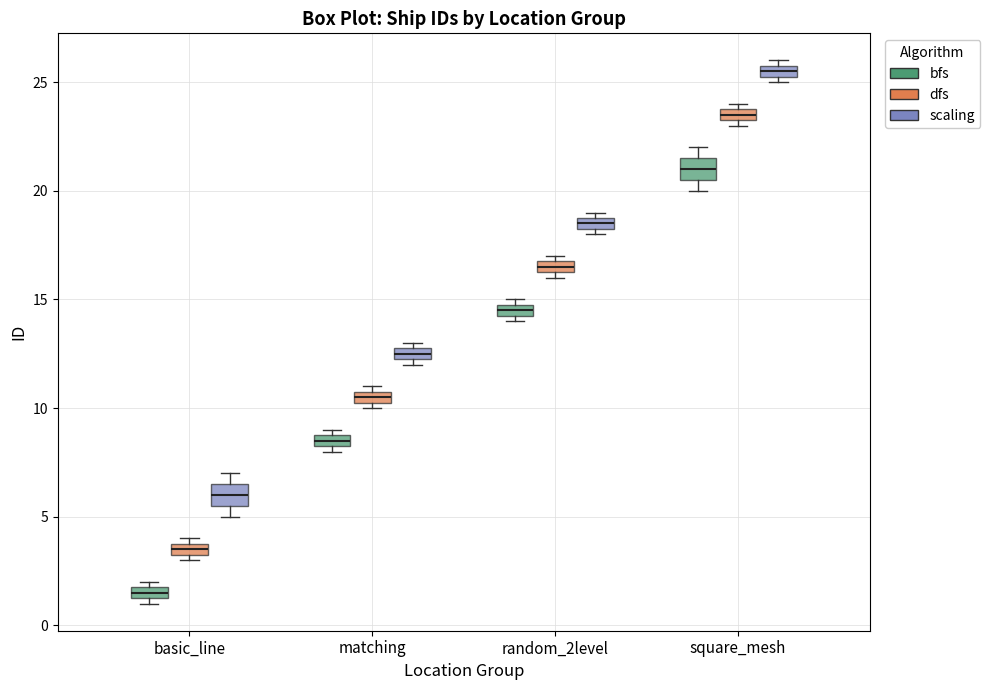

Where is the lower edge of the box for basic_line (scaling) on the y-axis? The values are not printed on the chart, so give them approximately, as read against the axis.

5.5